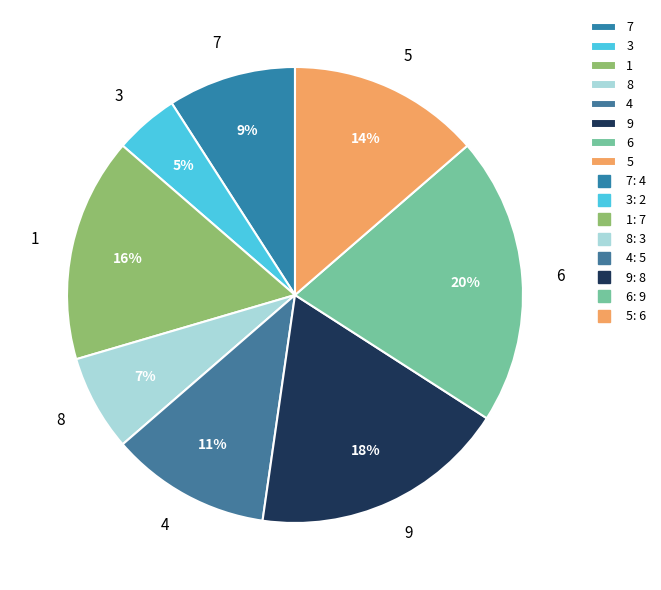

What percentage is the 3 slice, to the nearest percent?

5%